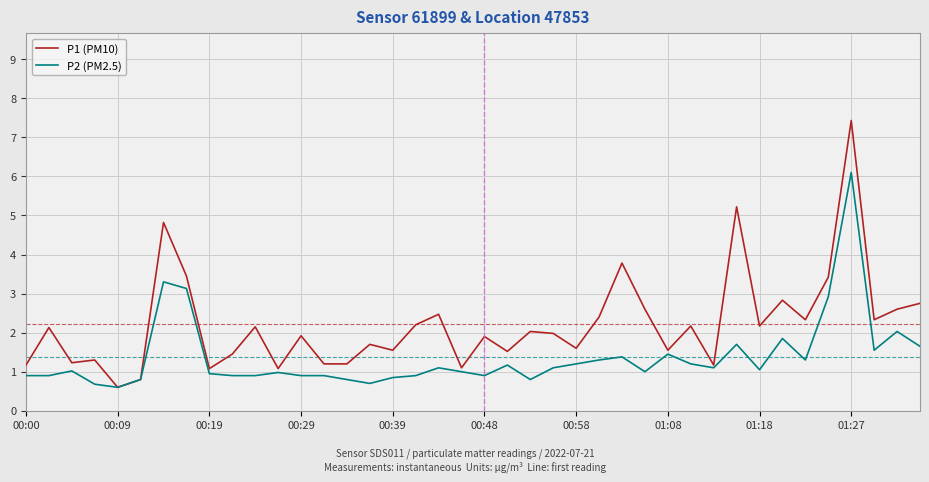

What is the lowest value of the P2 (PM2.5) series?

0.6